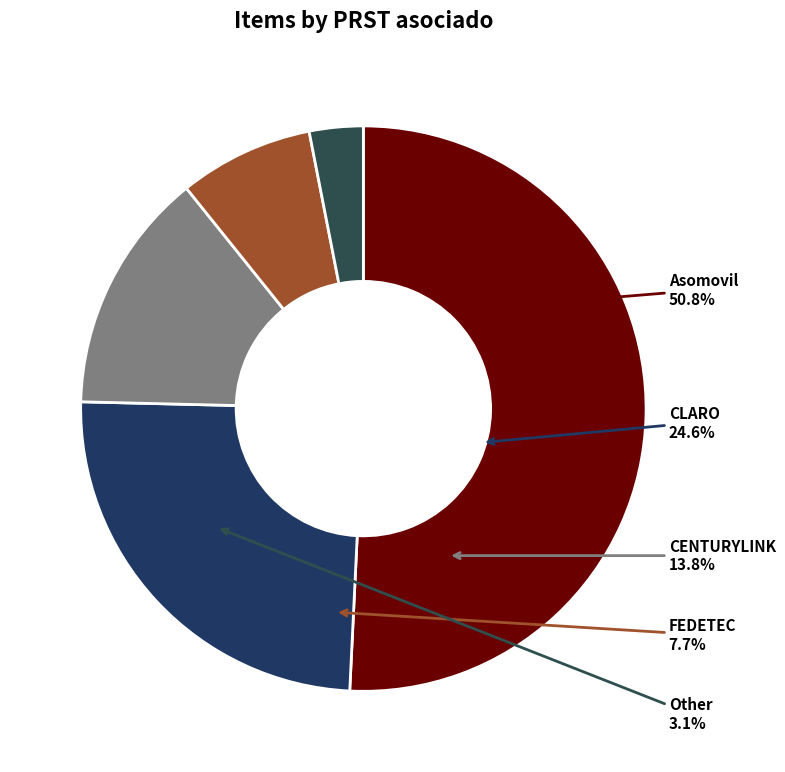

To the nearest percent, what is the difference between the Other and Asomovil slice percentages?

48%